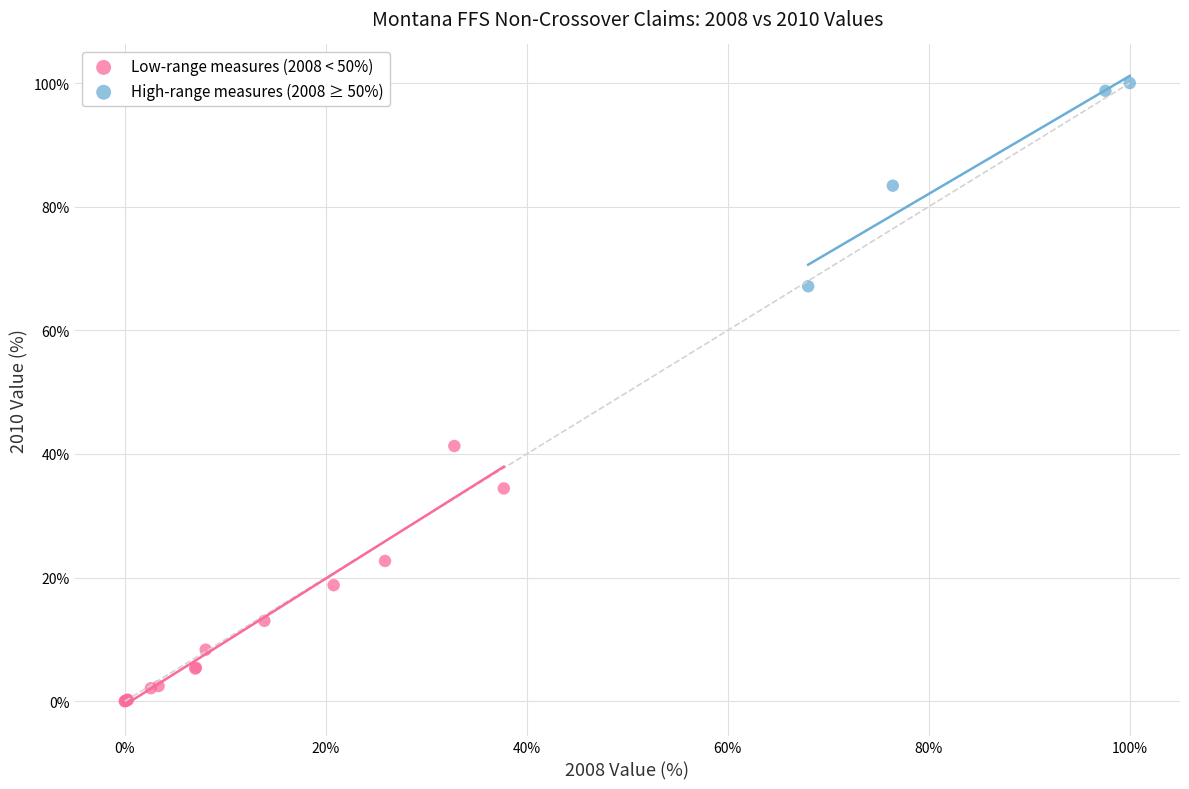

Which series has the widest spread of Y values?

Low-range measures (2008 < 50%)